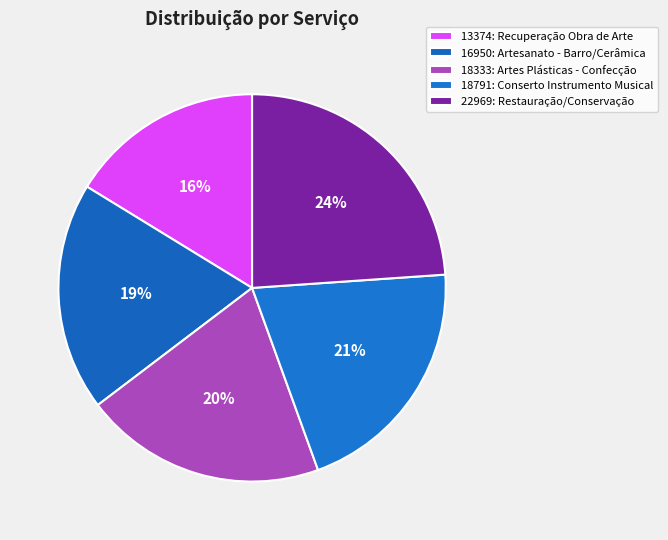

True or false: 13374: Recuperação Obra de Arte accounts for 7% of the total.

False